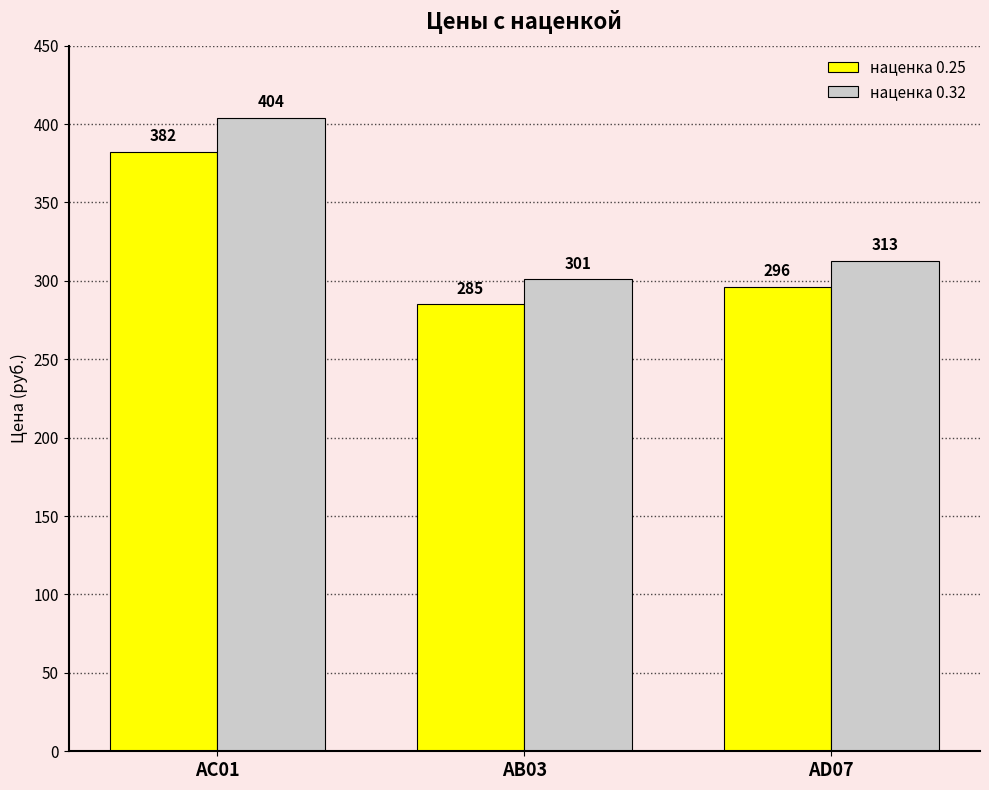

Which category has the lowest value across all series?

АВ03